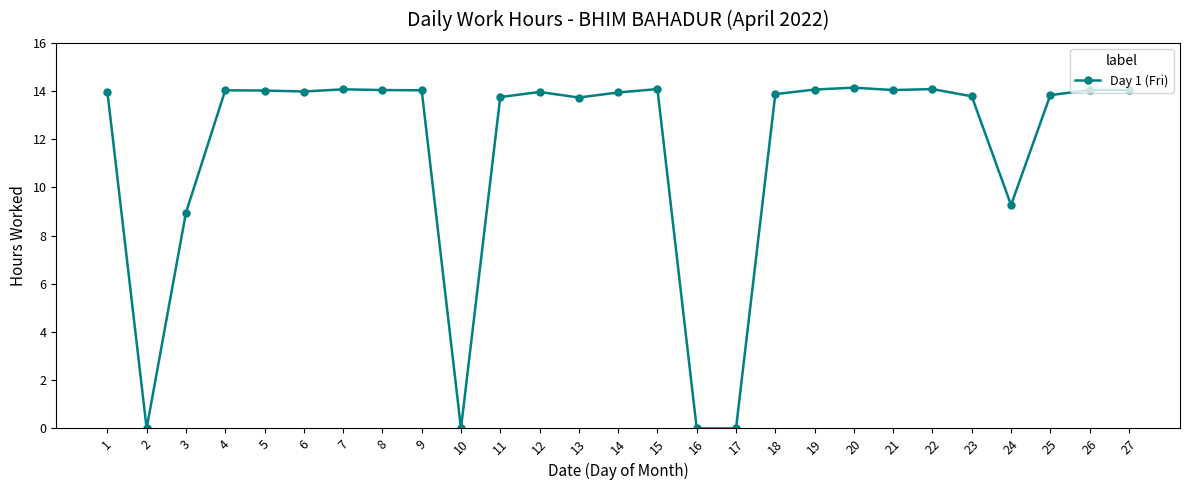

What is the value of the 15th point from the left?

14.1